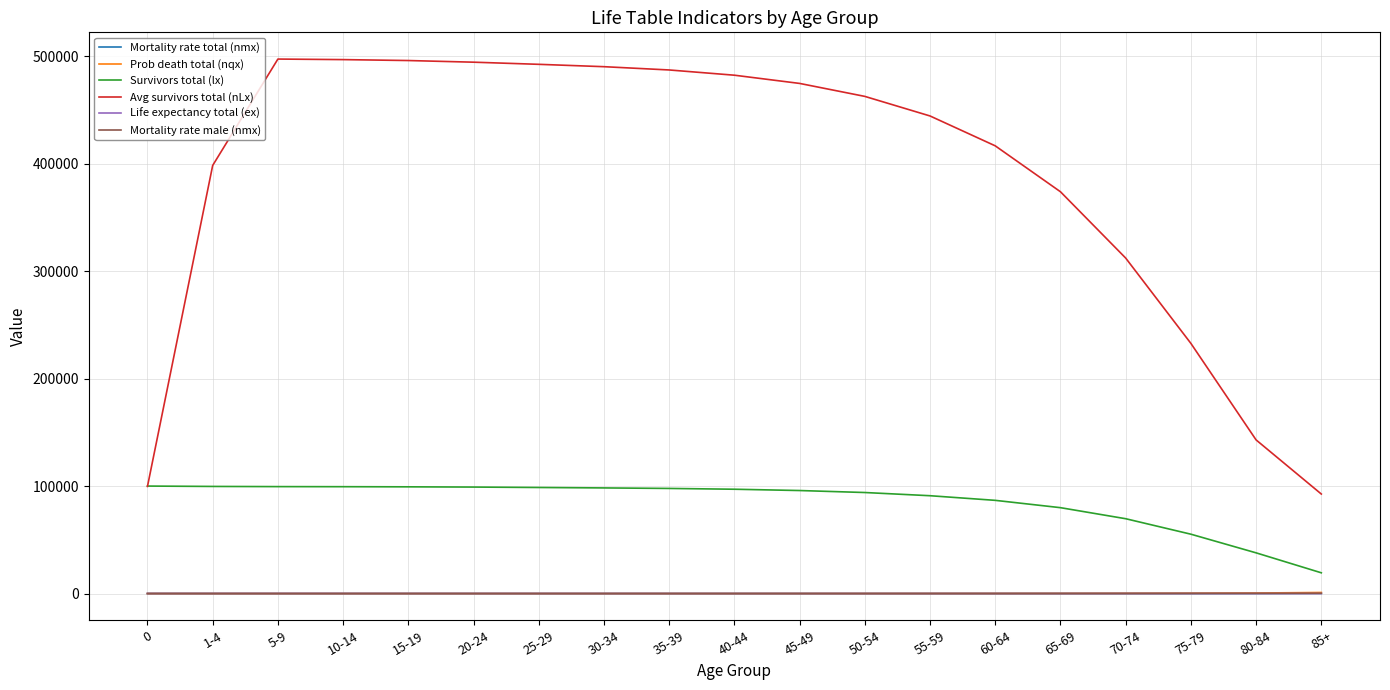

Which series has the widest spread of values?

Avg survivors total (nLx)